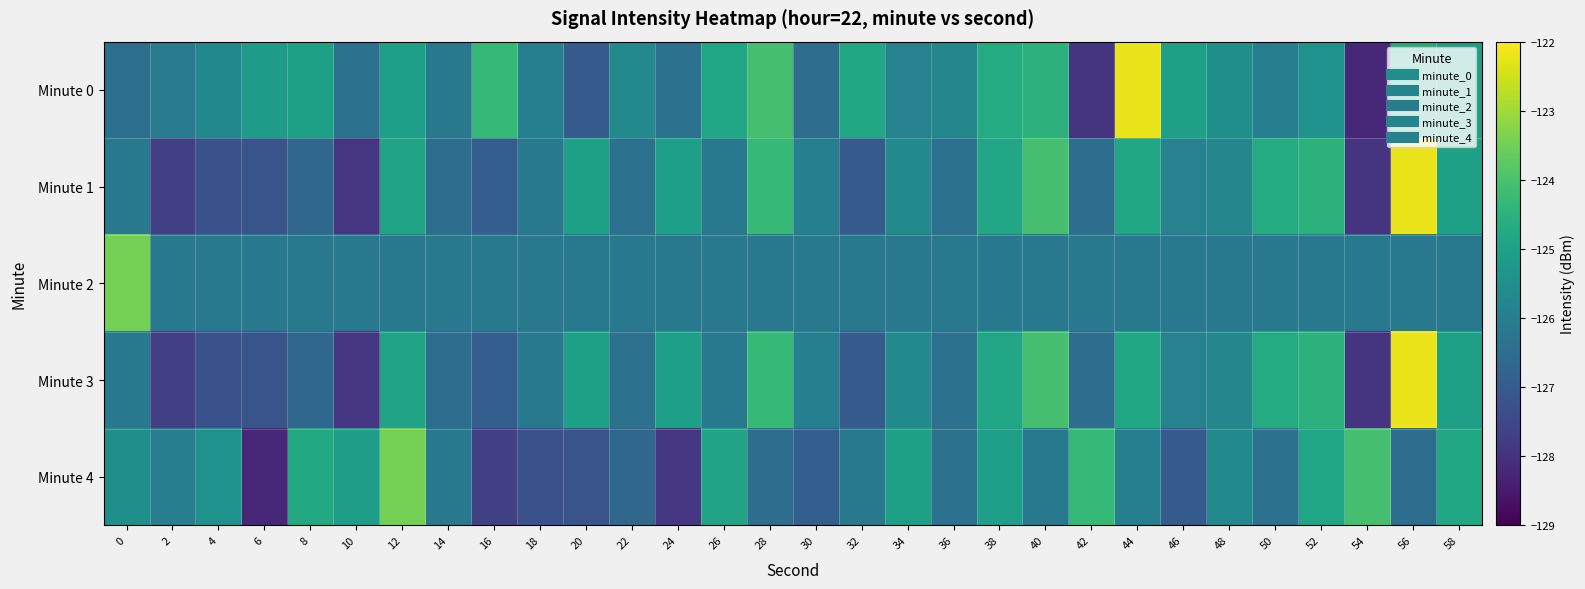

How many distinct data groups are displayed?

5